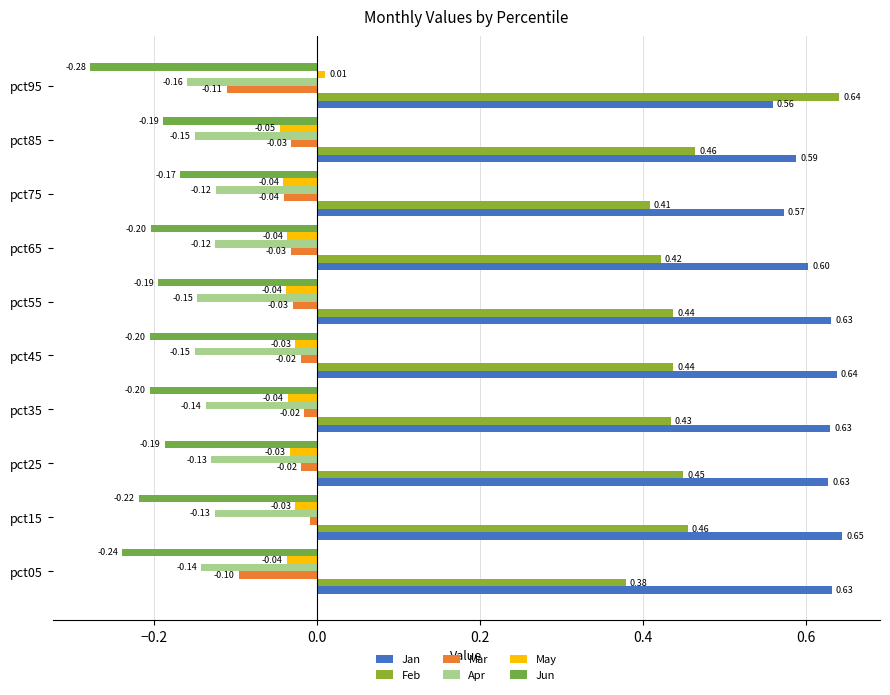

How many distinct data groups are displayed?

6